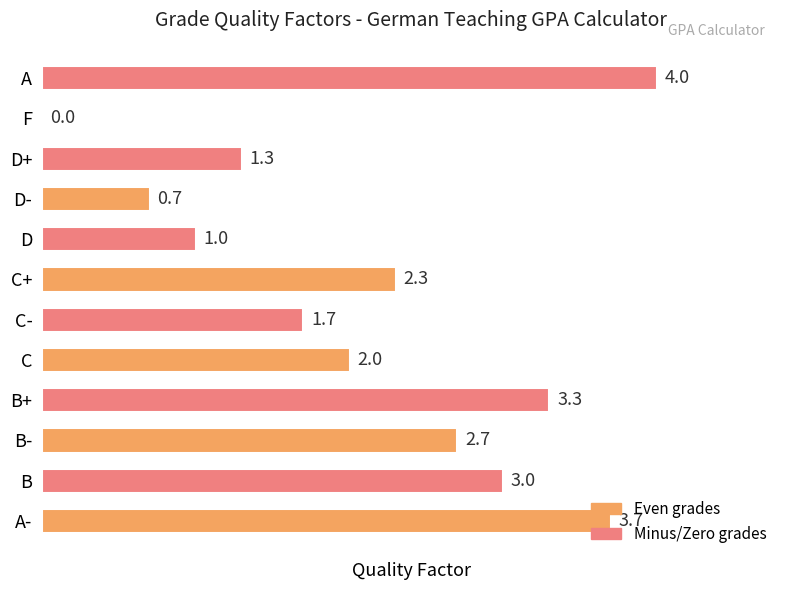

Between A- and D+, which is larger?

A-